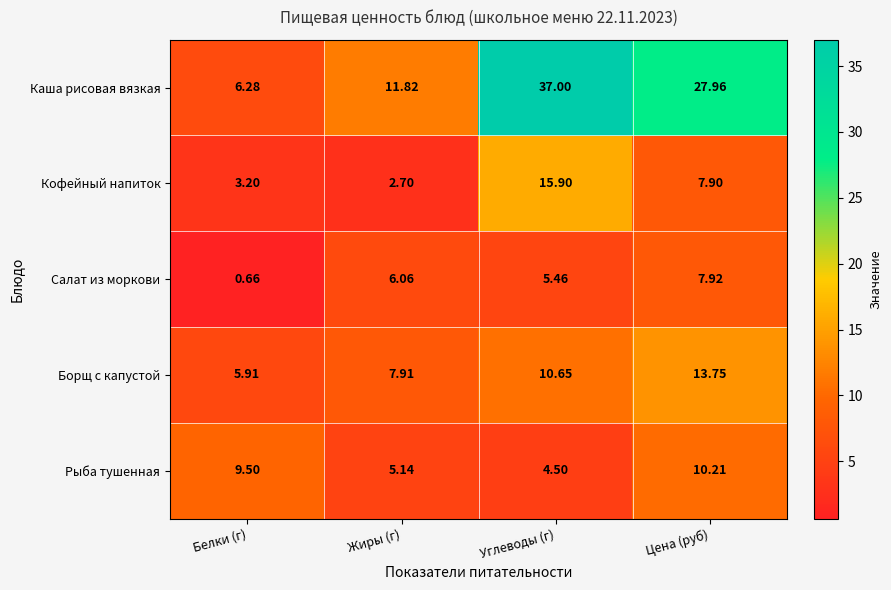

What is the maximum value shown in the chart?

37.0